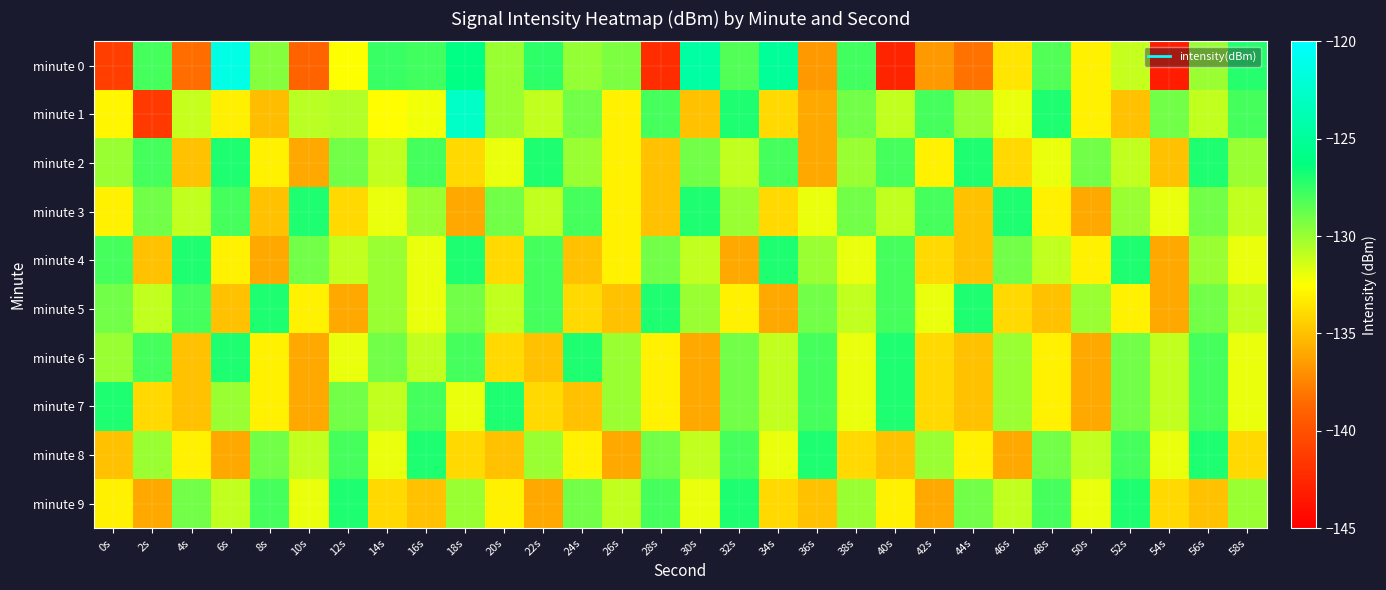

Reading left to right, extract all data points from this chart.

minute 0: 0s=-141.1	2s=-128.0	4s=-138.4	6s=-121.3	8s=-129.5	10s=-138.9	12s=-132.5	14s=-127.7	16s=-127.8	18s=-126.0	20s=-130.0	22s=-127.3	24s=-129.9	26s=-129.4	28s=-142.2	30s=-124.6	32s=-128.3	34s=-125.1	36s=-136.6	38s=-127.8	40s=-142.7	42s=-136.6	44s=-138.2	46s=-133.5	48s=-128.2	50s=-133.0	52s=-131.1	54s=-143.2	56s=-130.0	58s=-127.2
minute 1: 0s=-132.9	2s=-141.5	4s=-131.0	6s=-133.1	8s=-135.2	10s=-130.7	12s=-130.6	14s=-132.5	16s=-132.2	18s=-122.8	20s=-130.0	22s=-131.0	24s=-129.0	26s=-133.0	28s=-128.0	30s=-135.0	32s=-127.0	34s=-134.0	36s=-136.0	38s=-129.0	40s=-131.0	42s=-128.0	44s=-130.0	46s=-132.0	48s=-127.0	50s=-133.0	52s=-135.0	54s=-129.0	56s=-131.0	58s=-128.0
minute 2: 0s=-130.0	2s=-128.0	4s=-135.0	6s=-127.0	8s=-133.0	10s=-136.0	12s=-129.0	14s=-131.0	16s=-128.0	18s=-134.0	20s=-132.0	22s=-127.0	24s=-130.0	26s=-133.0	28s=-135.0	30s=-129.0	32s=-131.0	34s=-128.0	36s=-136.0	38s=-130.0	40s=-128.0	42s=-133.0	44s=-127.0	46s=-134.0	48s=-132.0	50s=-129.0	52s=-131.0	54s=-135.0	56s=-127.0	58s=-130.0
minute 3: 0s=-133.0	2s=-129.0	4s=-131.0	6s=-128.0	8s=-135.0	10s=-127.0	12s=-134.0	14s=-132.0	16s=-130.0	18s=-136.0	20s=-129.0	22s=-131.0	24s=-128.0	26s=-133.0	28s=-135.0	30s=-127.0	32s=-130.0	34s=-134.0	36s=-132.0	38s=-129.0	40s=-131.0	42s=-128.0	44s=-135.0	46s=-127.0	48s=-133.0	50s=-136.0	52s=-130.0	54s=-132.0	56s=-129.0	58s=-131.0
minute 4: 0s=-128.0	2s=-135.0	4s=-127.0	6s=-133.0	8s=-136.0	10s=-129.0	12s=-131.0	14s=-130.0	16s=-132.0	18s=-127.0	20s=-134.0	22s=-128.0	24s=-135.0	26s=-133.0	28s=-129.0	30s=-131.0	32s=-136.0	34s=-127.0	36s=-130.0	38s=-132.0	40s=-128.0	42s=-134.0	44s=-135.0	46s=-129.0	48s=-131.0	50s=-133.0	52s=-127.0	54s=-136.0	56s=-130.0	58s=-132.0
minute 5: 0s=-129.0	2s=-131.0	4s=-128.0	6s=-135.0	8s=-127.0	10s=-133.0	12s=-136.0	14s=-130.0	16s=-132.0	18s=-129.0	20s=-131.0	22s=-128.0	24s=-134.0	26s=-135.0	28s=-127.0	30s=-130.0	32s=-133.0	34s=-136.0	36s=-129.0	38s=-131.0	40s=-128.0	42s=-132.0	44s=-127.0	46s=-134.0	48s=-135.0	50s=-130.0	52s=-133.0	54s=-136.0	56s=-129.0	58s=-131.0
minute 6: 0s=-130.0	2s=-128.0	4s=-135.0	6s=-127.0	8s=-133.0	10s=-136.0	12s=-132.0	14s=-129.0	16s=-131.0	18s=-128.0	20s=-134.0	22s=-135.0	24s=-127.0	26s=-130.0	28s=-133.0	30s=-136.0	32s=-129.0	34s=-131.0	36s=-128.0	38s=-132.0	40s=-127.0	42s=-134.0	44s=-135.0	46s=-130.0	48s=-133.0	50s=-136.0	52s=-129.0	54s=-131.0	56s=-128.0	58s=-132.0
minute 7: 0s=-127.0	2s=-134.0	4s=-135.0	6s=-130.0	8s=-133.0	10s=-136.0	12s=-129.0	14s=-131.0	16s=-128.0	18s=-132.0	20s=-127.0	22s=-134.0	24s=-135.0	26s=-130.0	28s=-133.0	30s=-136.0	32s=-129.0	34s=-131.0	36s=-128.0	38s=-132.0	40s=-127.0	42s=-134.0	44s=-135.0	46s=-130.0	48s=-133.0	50s=-136.0	52s=-129.0	54s=-131.0	56s=-128.0	58s=-132.0
minute 8: 0s=-135.0	2s=-130.0	4s=-133.0	6s=-136.0	8s=-129.0	10s=-131.0	12s=-128.0	14s=-132.0	16s=-127.0	18s=-134.0	20s=-135.0	22s=-130.0	24s=-133.0	26s=-136.0	28s=-129.0	30s=-131.0	32s=-128.0	34s=-132.0	36s=-127.0	38s=-134.0	40s=-135.0	42s=-130.0	44s=-133.0	46s=-136.0	48s=-129.0	50s=-131.0	52s=-128.0	54s=-132.0	56s=-127.0	58s=-134.0
minute 9: 0s=-133.0	2s=-136.0	4s=-129.0	6s=-131.0	8s=-128.0	10s=-132.0	12s=-127.0	14s=-134.0	16s=-135.0	18s=-130.0	20s=-133.0	22s=-136.0	24s=-129.0	26s=-131.0	28s=-128.0	30s=-132.0	32s=-127.0	34s=-134.0	36s=-135.0	38s=-130.0	40s=-133.0	42s=-136.0	44s=-129.0	46s=-131.0	48s=-128.0	50s=-132.0	52s=-127.0	54s=-134.0	56s=-135.0	58s=-130.0